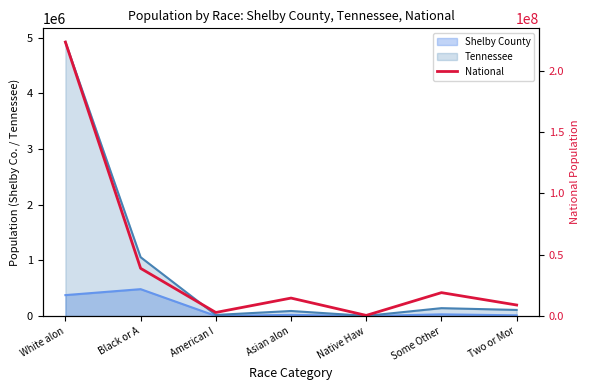

What is the label of the 3rd point from the right?

Native Haw